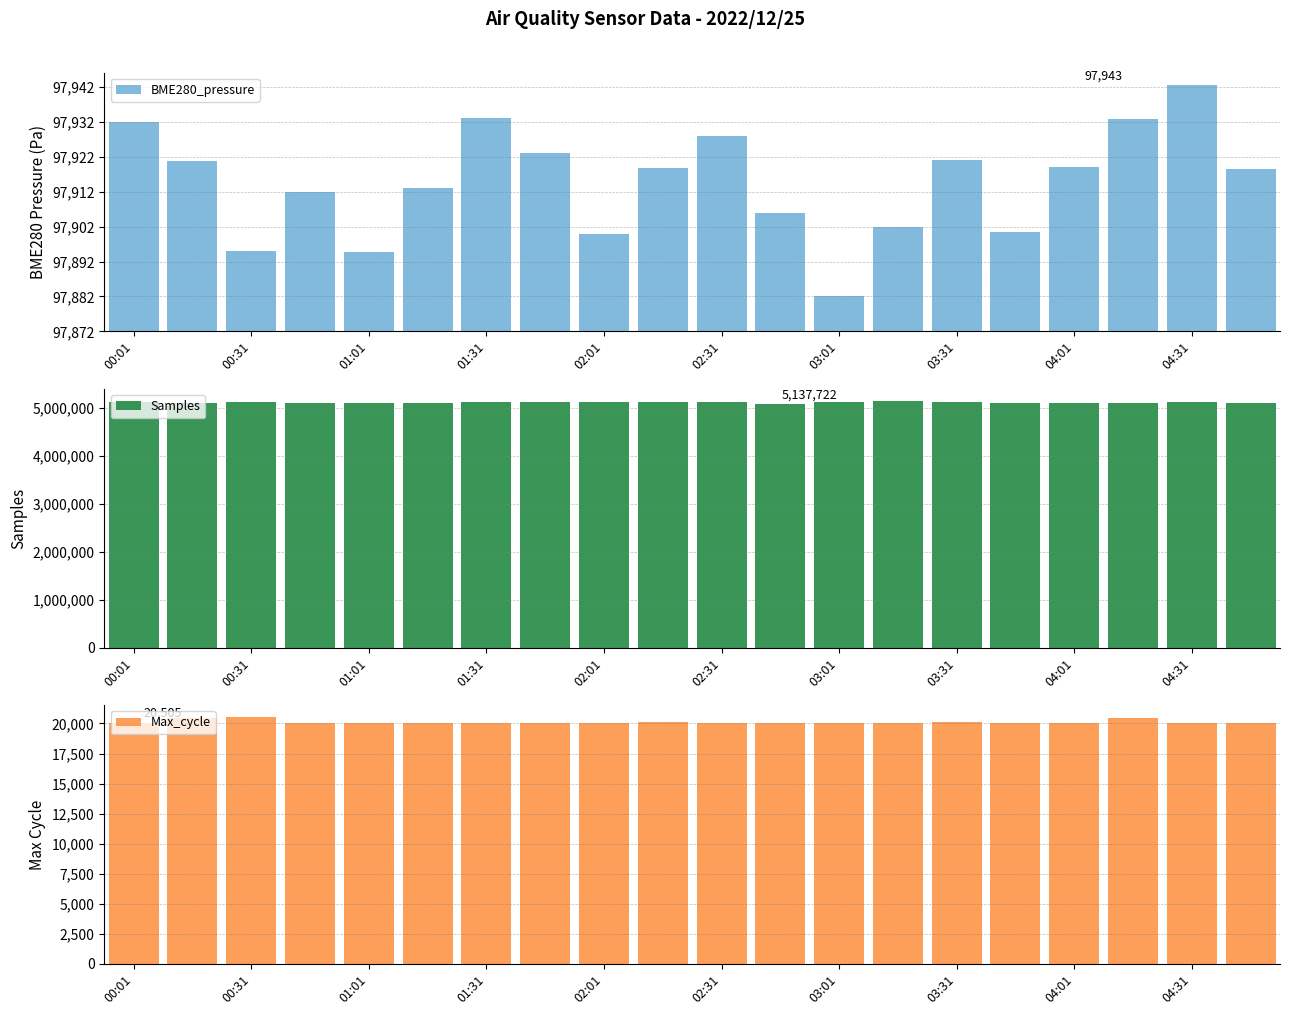

Between 15 and 11, which is larger?

11